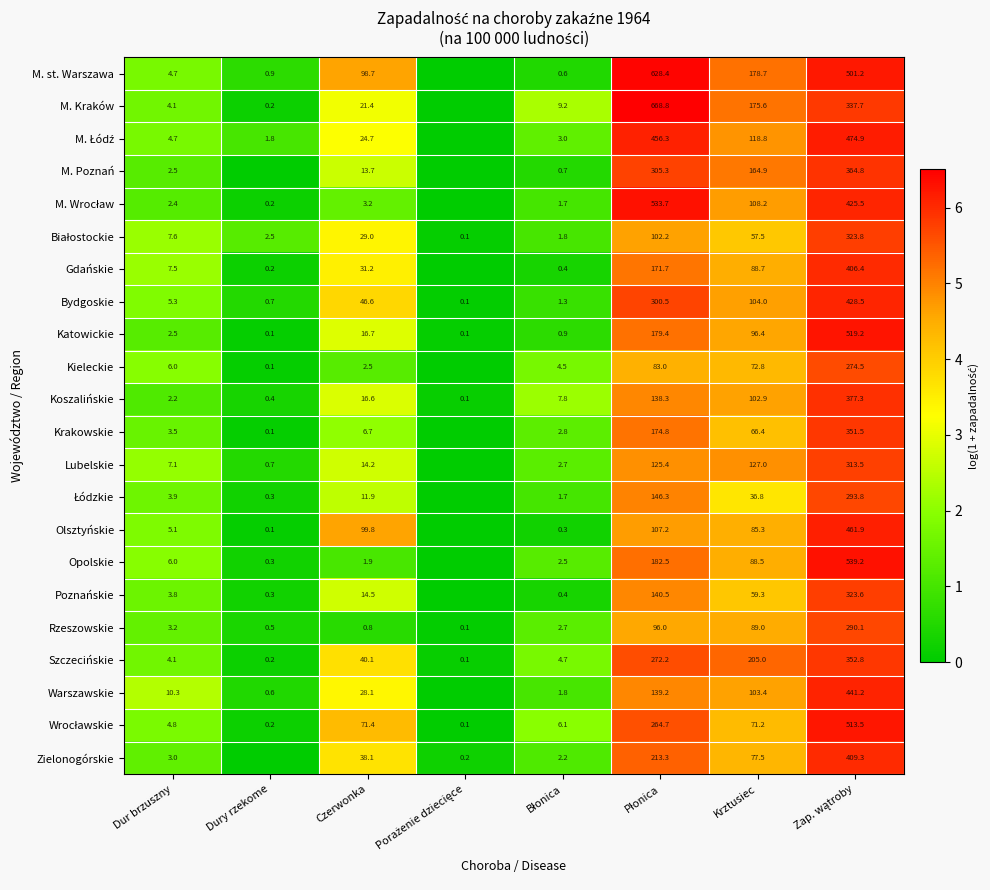

At how many categories does at least one series exceed 5?

3